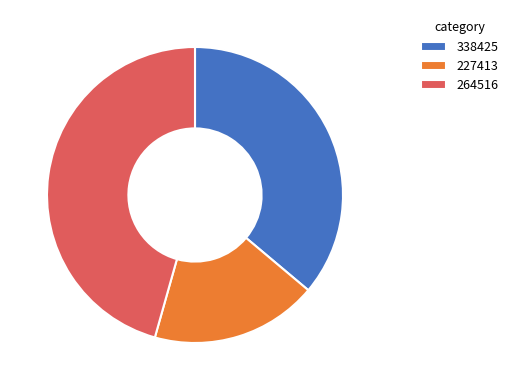

Is it true that 264516 is 46% of the pie?

True